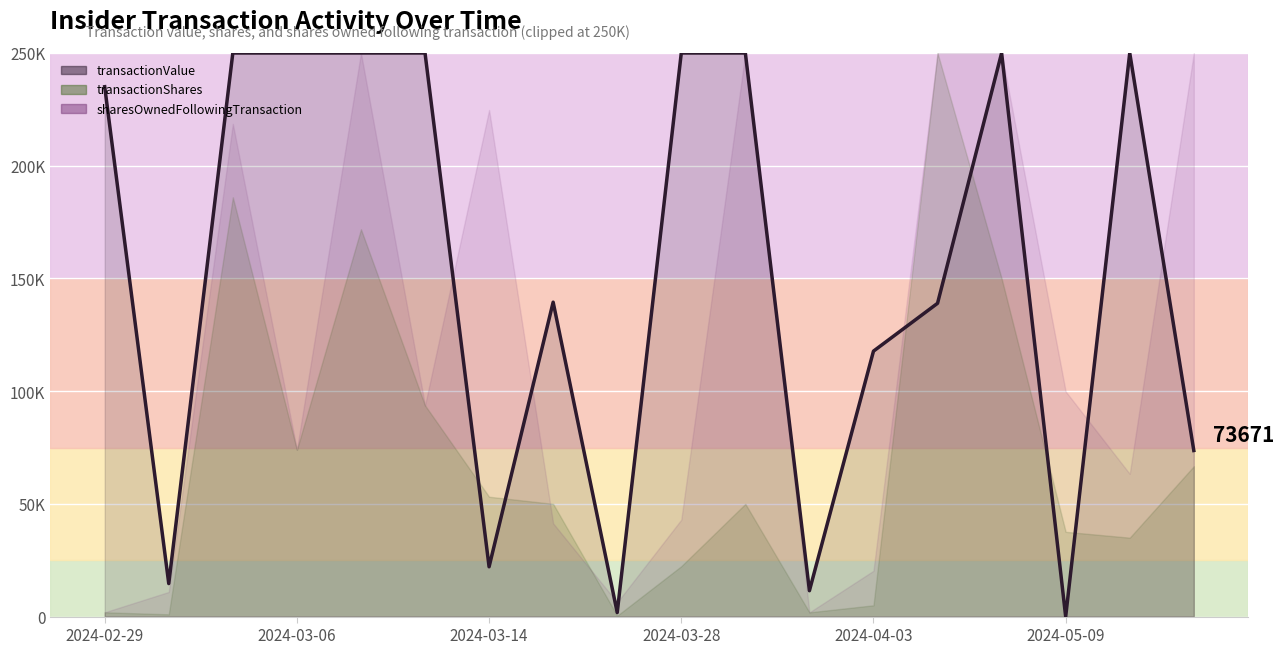

The value at 10 is 161850. True or false?

False